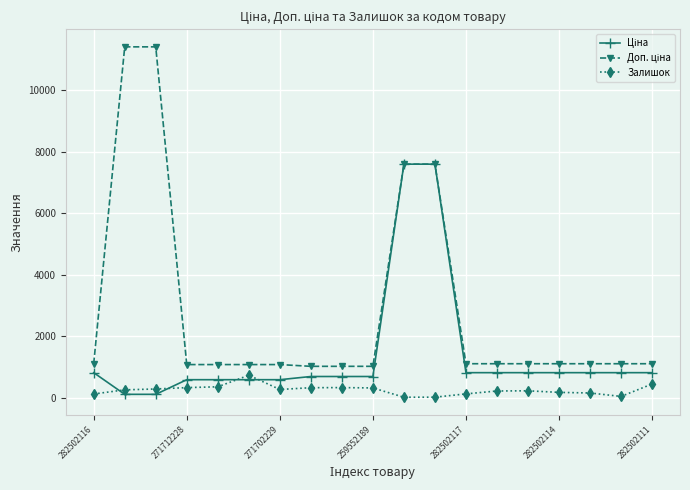

Does the chart have visible grid lines?

Yes